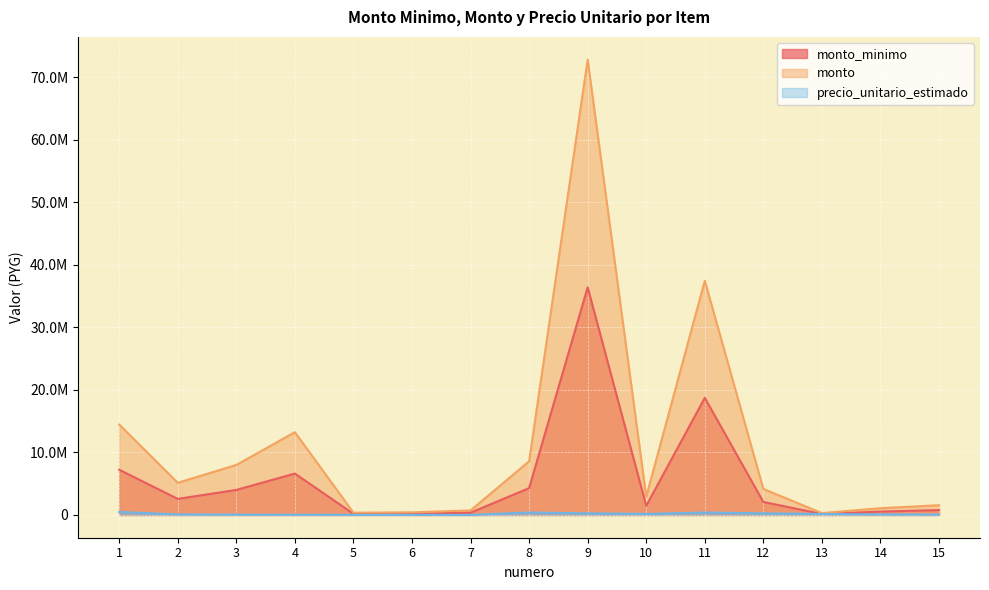

In precio_unitario_estimado, how many points are lower than both neighbors (excluding endpoints)?

2